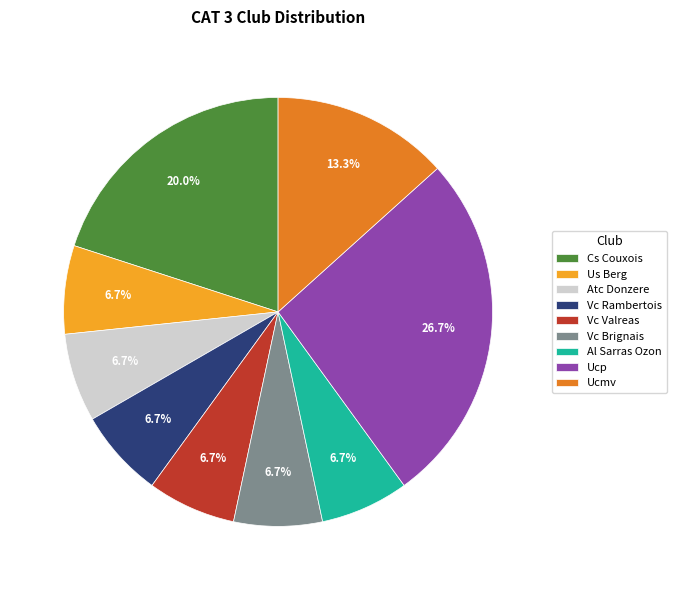

Does any single category account for the majority?

No